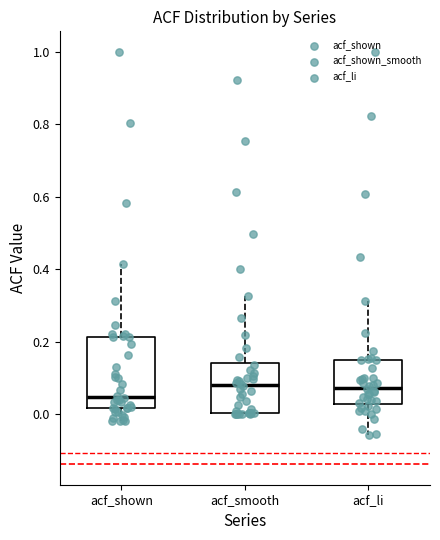

Where is the upper edge of the box for acf_shown on the y-axis? The values are not printed on the chart, so give them approximately, as read against the axis.

0.22